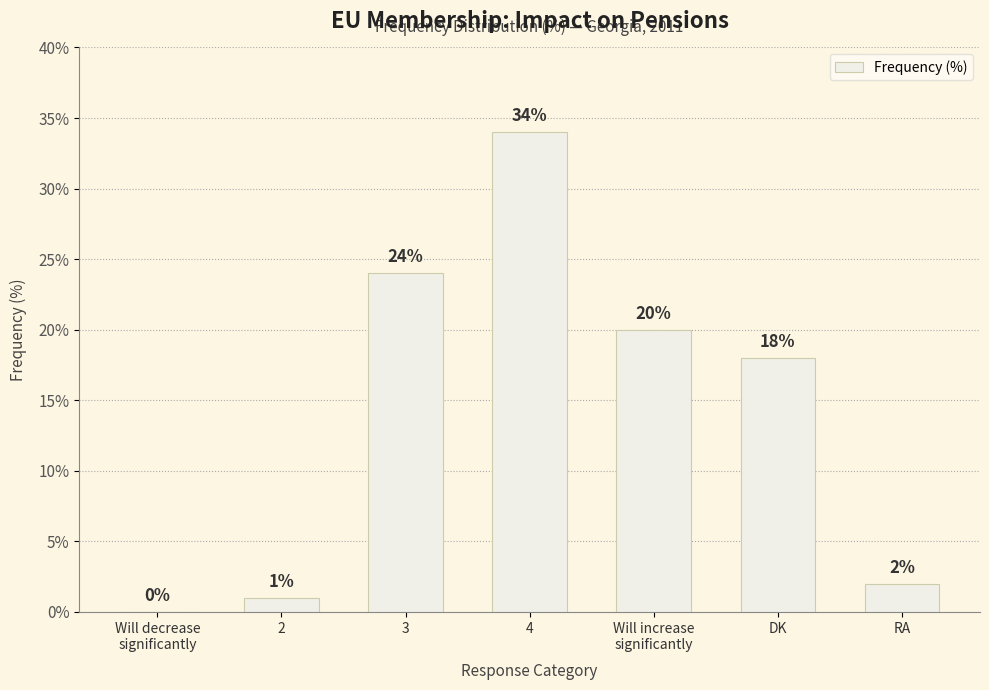

At which label does the data first exceed 18?

3